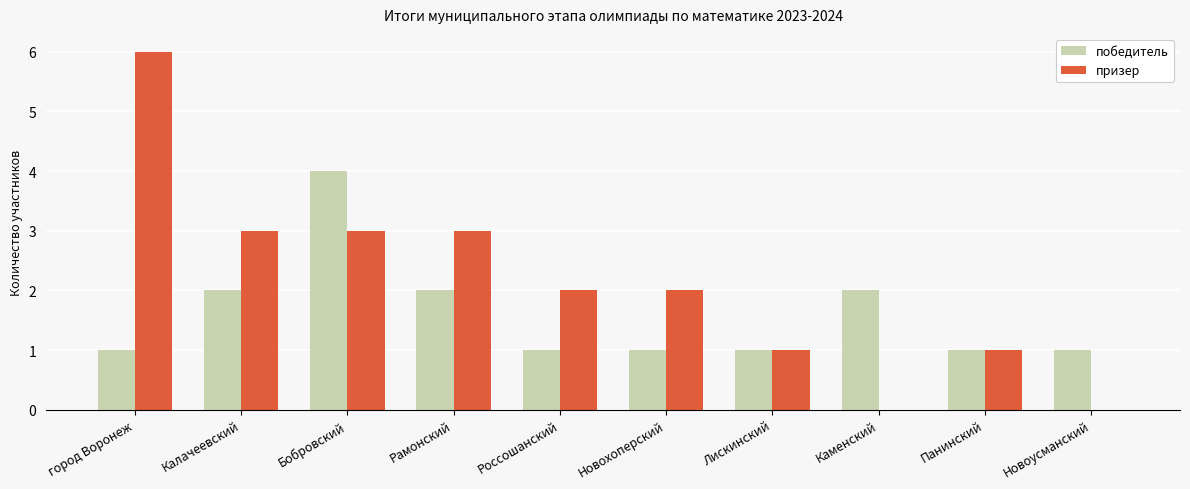

What is the sum of the победитель values at Калачеевский and город Воронеж?

3